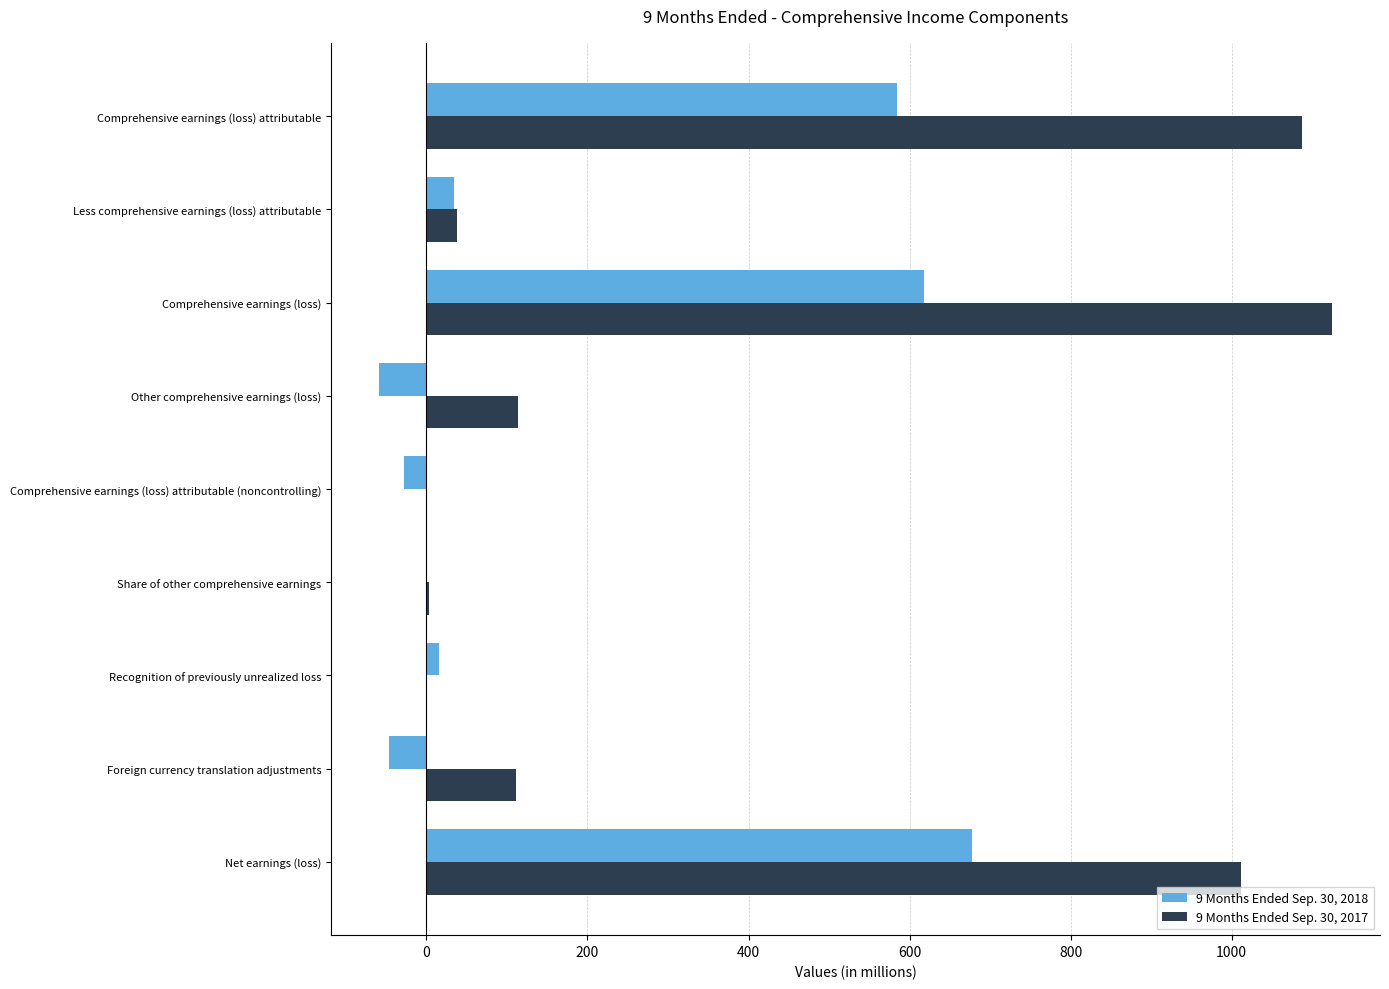

What is the maximum value shown in the chart?

1125